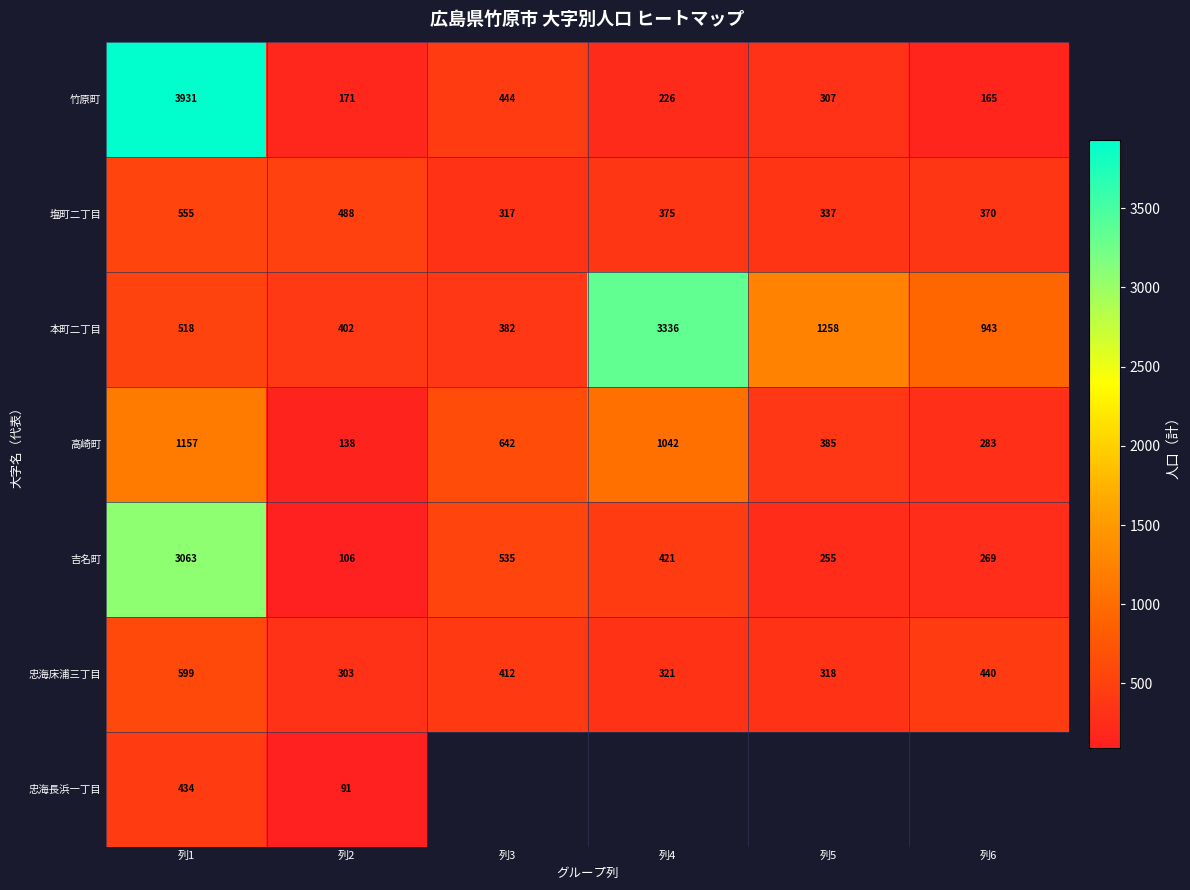

Is the value of 塩町二丁目 at 列1 greater than the value of 忠海長浜一丁目 at 列2?

Yes